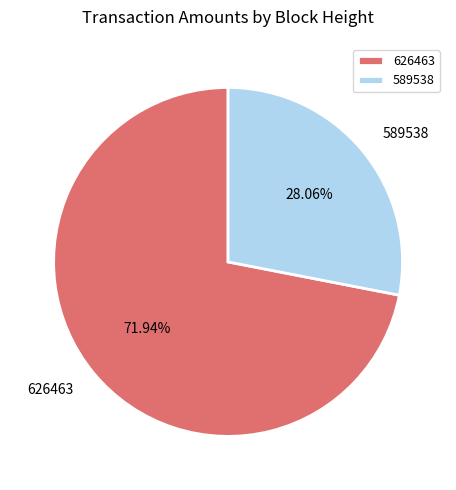

Which has a higher value, 589538 or 626463?

626463